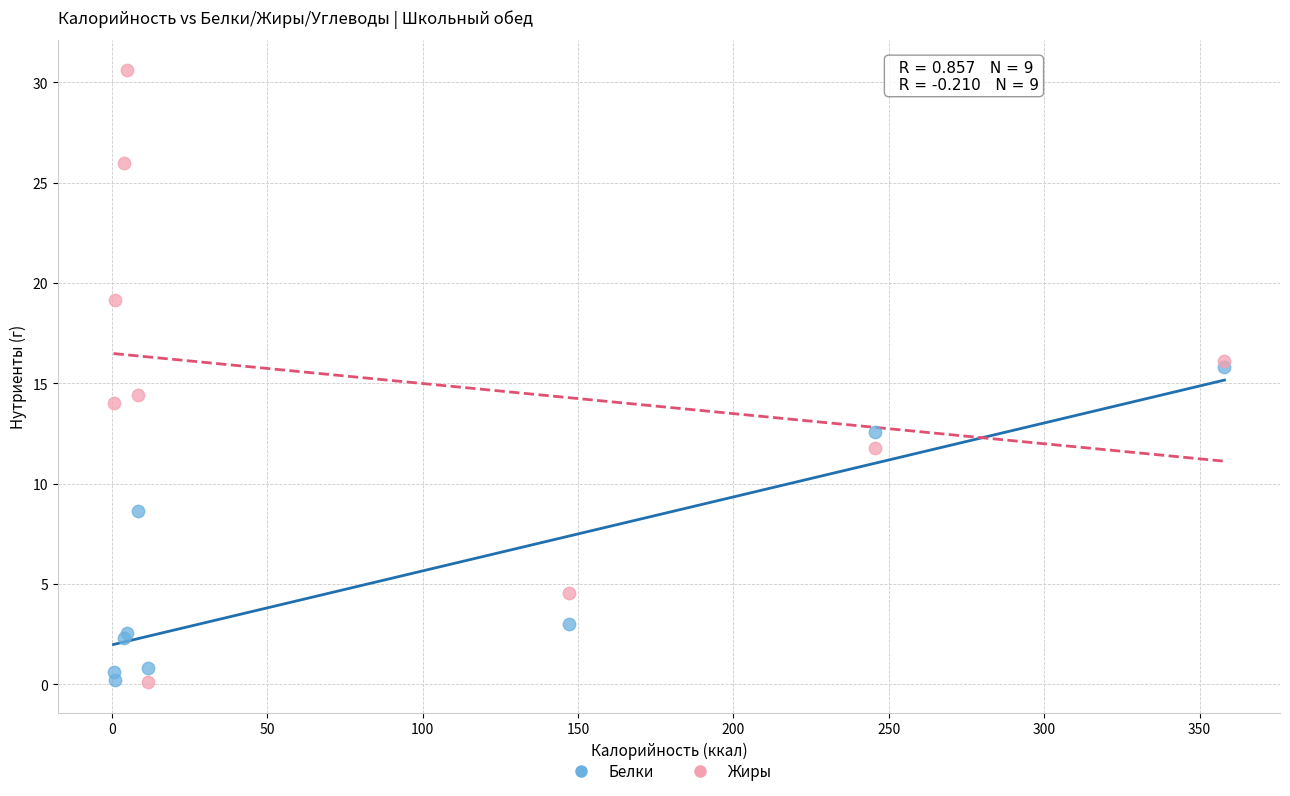

Which series has the widest spread of Y values?

Жиры